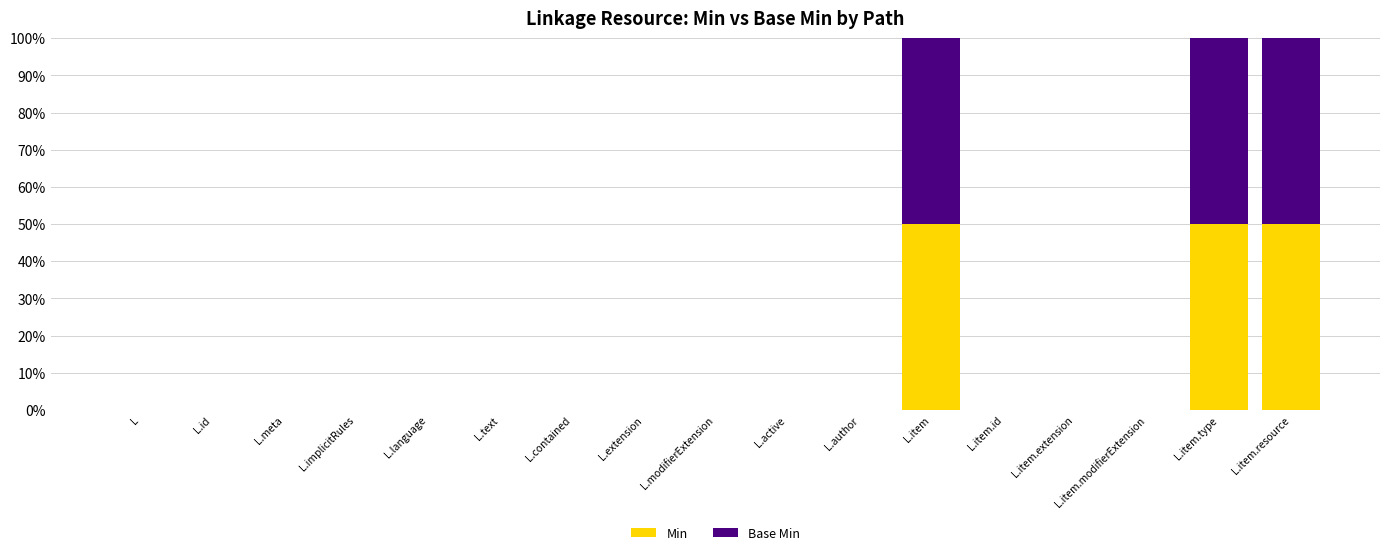

What are all the series names shown in the legend?

Min, Base Min